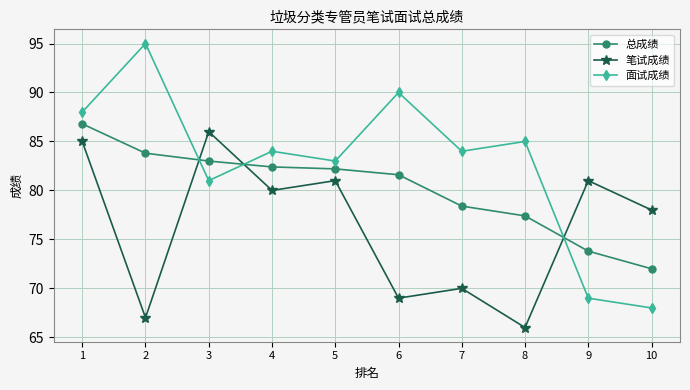

Which series has the largest range (max minus min)?

面试成绩